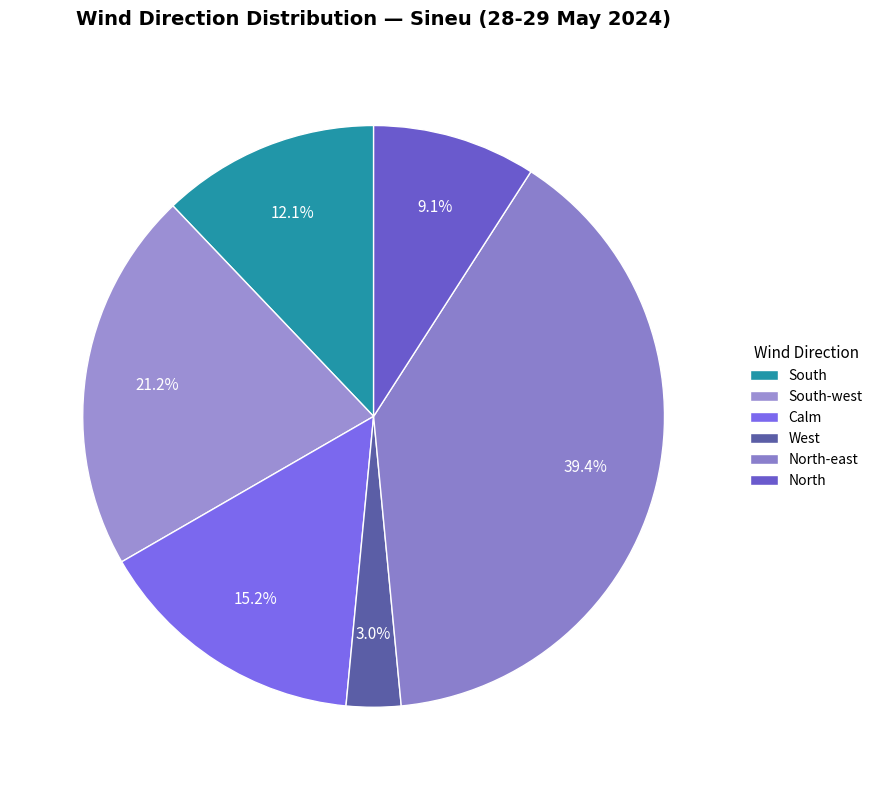

To the nearest percent, what portion does North represent?

9%